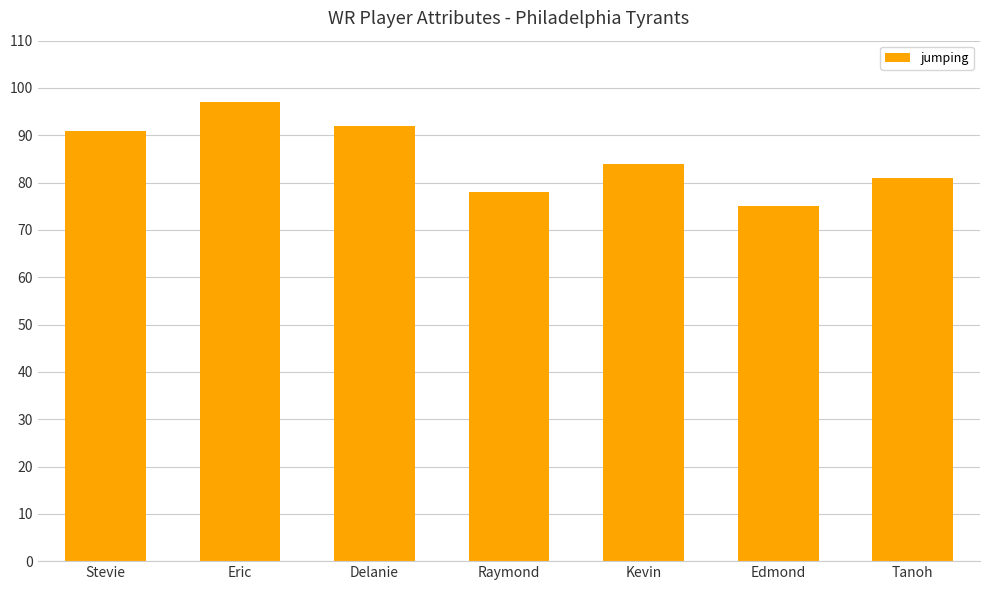

List the labels in order of value, smallest first.

Edmond, Raymond, Tanoh, Kevin, Stevie, Delanie, Eric